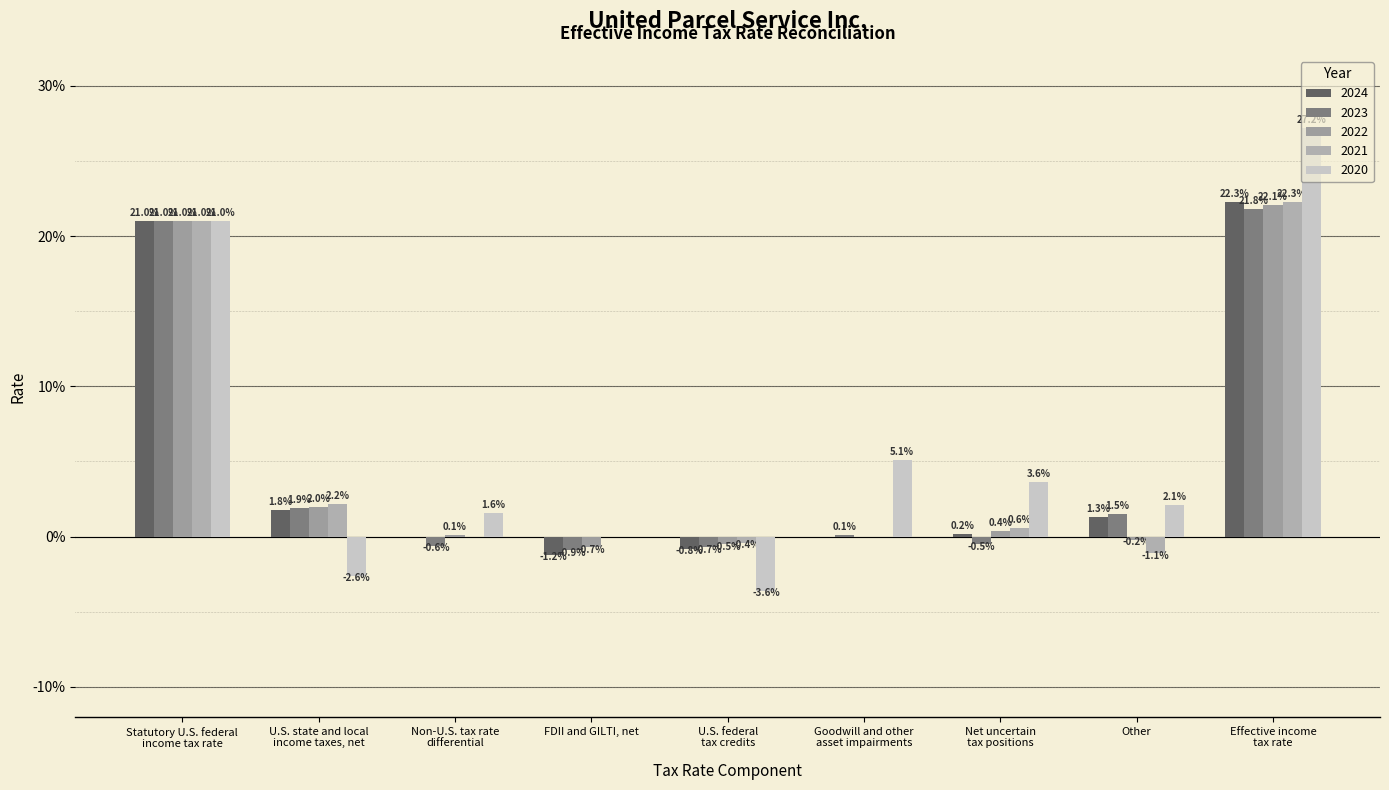

Does the chart contain stacked bars?

No